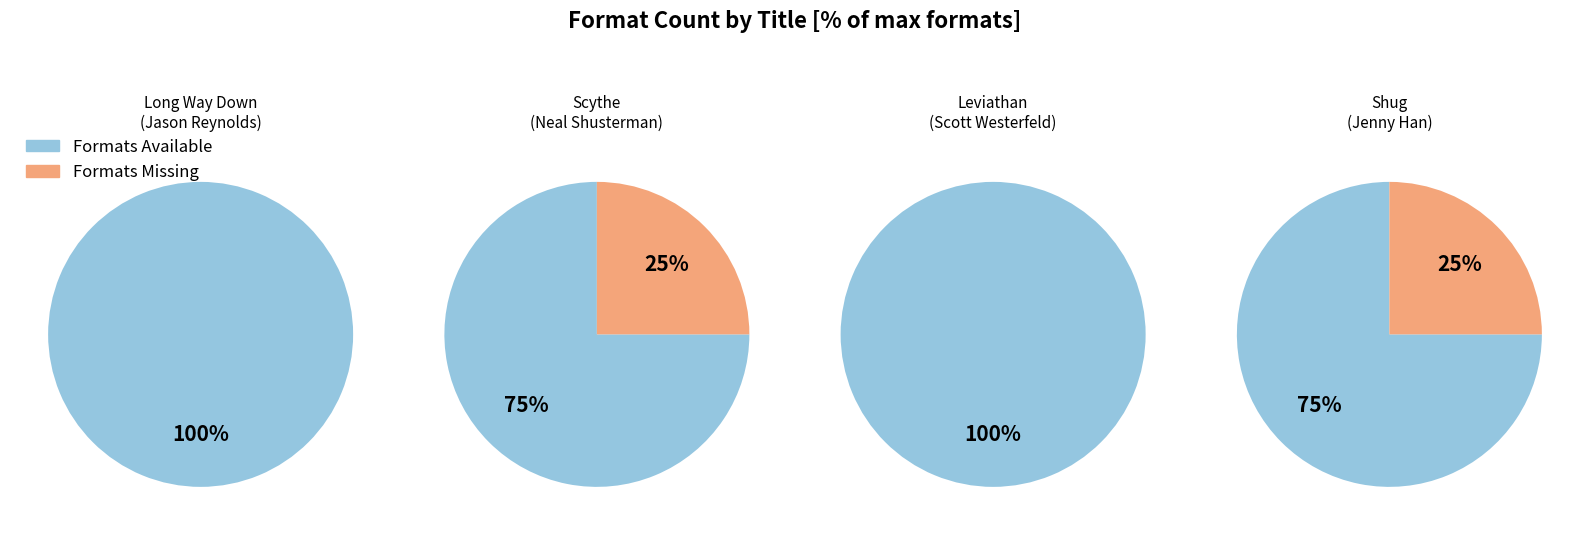

Is it true that Scythe is 35% of the pie?

False